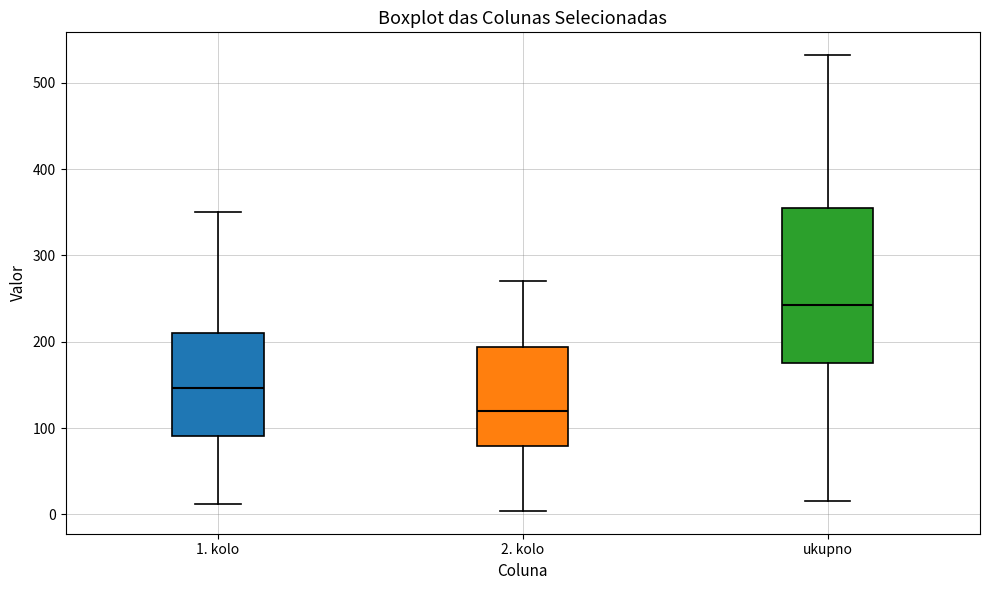

Comparing the boxes themselves (not the whiskers), which one is the tallest?

ukupno